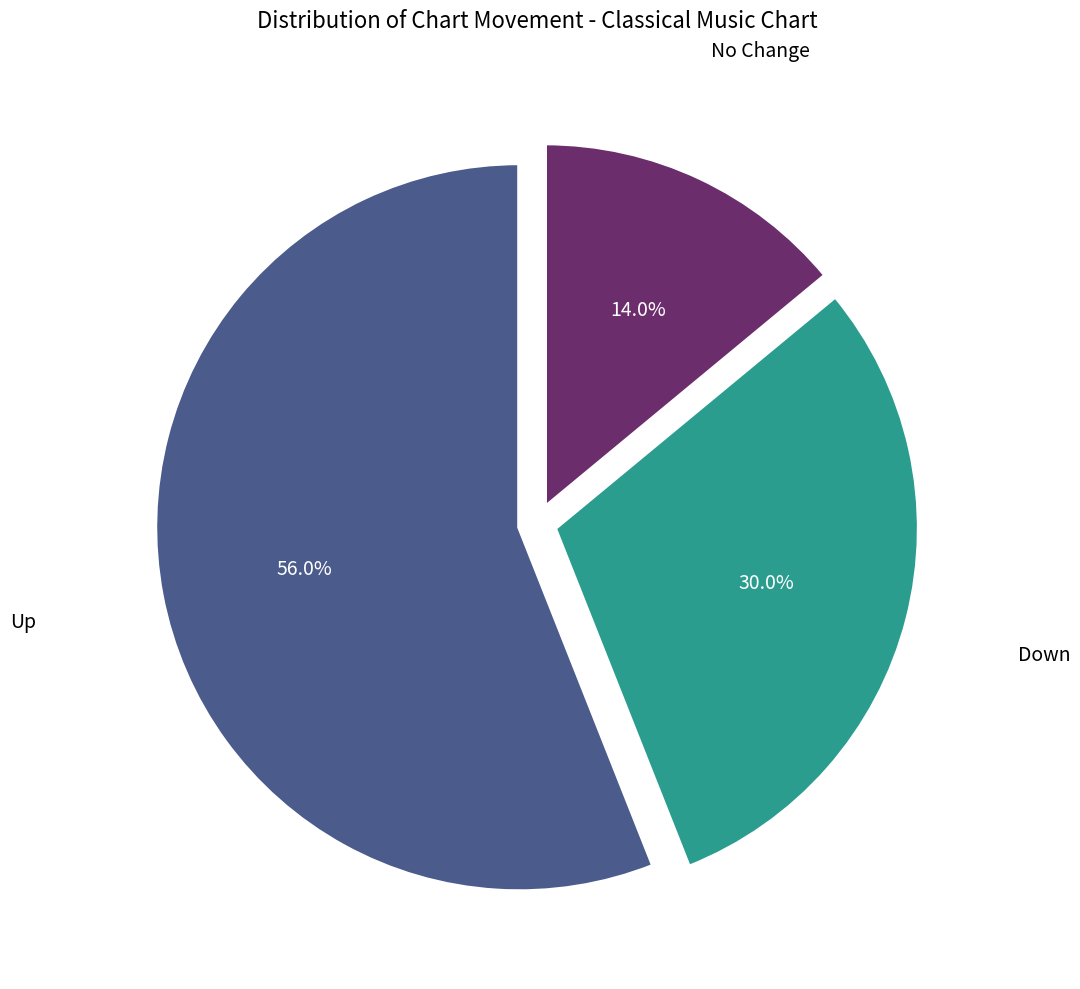

Combined, do Down and No Change account for over 50%?

No